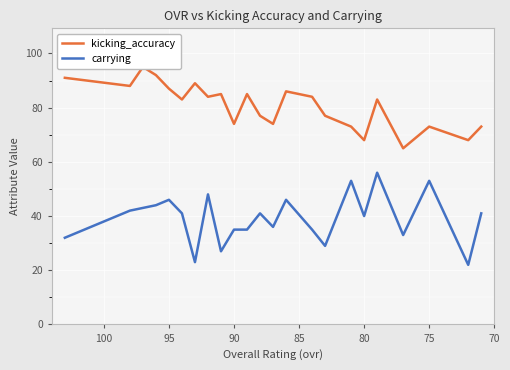

Which series has the largest range (max minus min)?

carrying